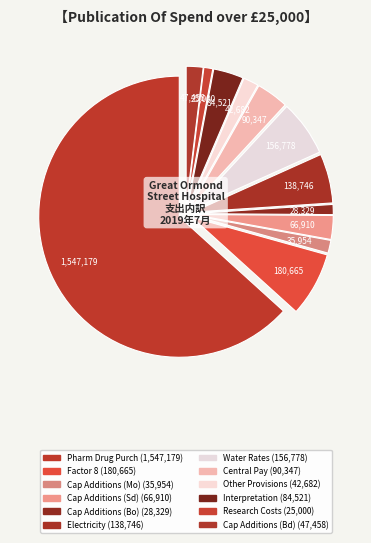

Which category accounts for the majority?

Man A/C'S- Pharm Drug Purch